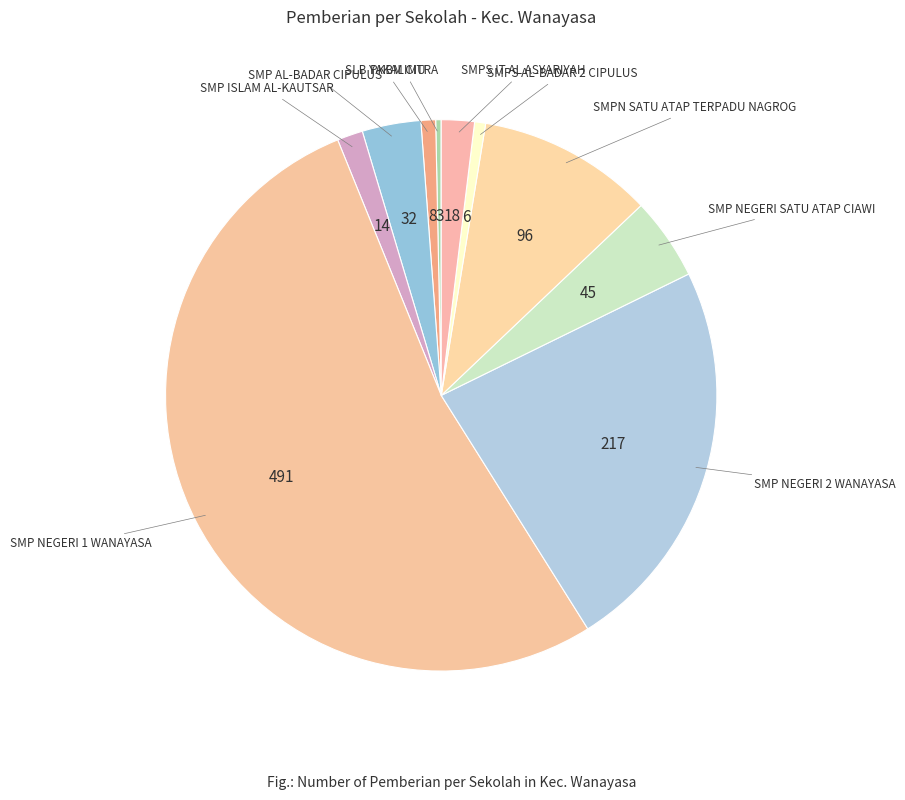

The SMPS IT AL ASYARIYAH slice represents 2% of the pie. True or false?

True